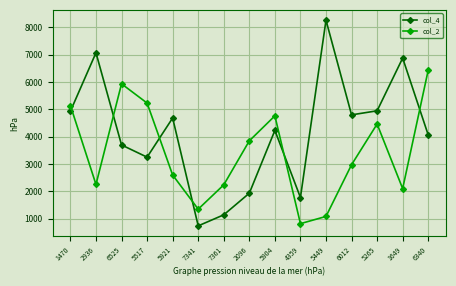

Which series has the largest range (max minus min)?

col_4